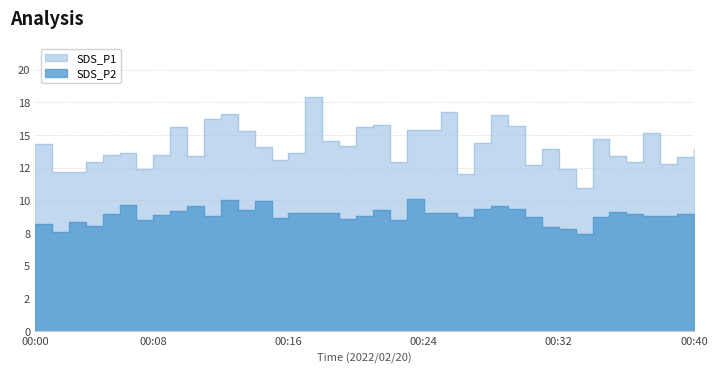

The SDS_P2 series shows 8.9 at 00:04. True or false?

True